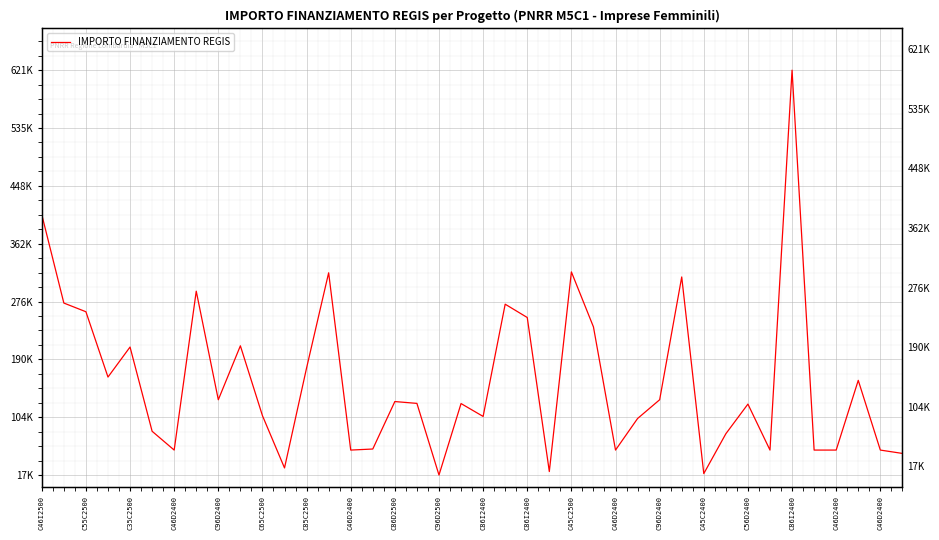

Count the number of data series in this chart.

1